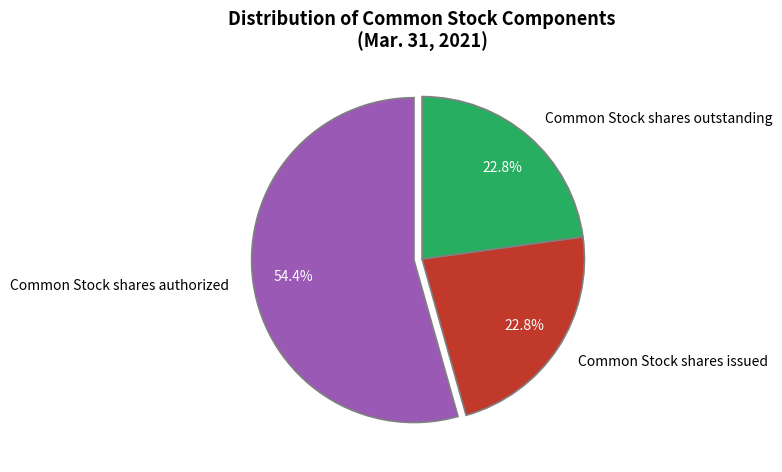

To the nearest percent, what is the difference between the largest and smallest slice percentages?

32%